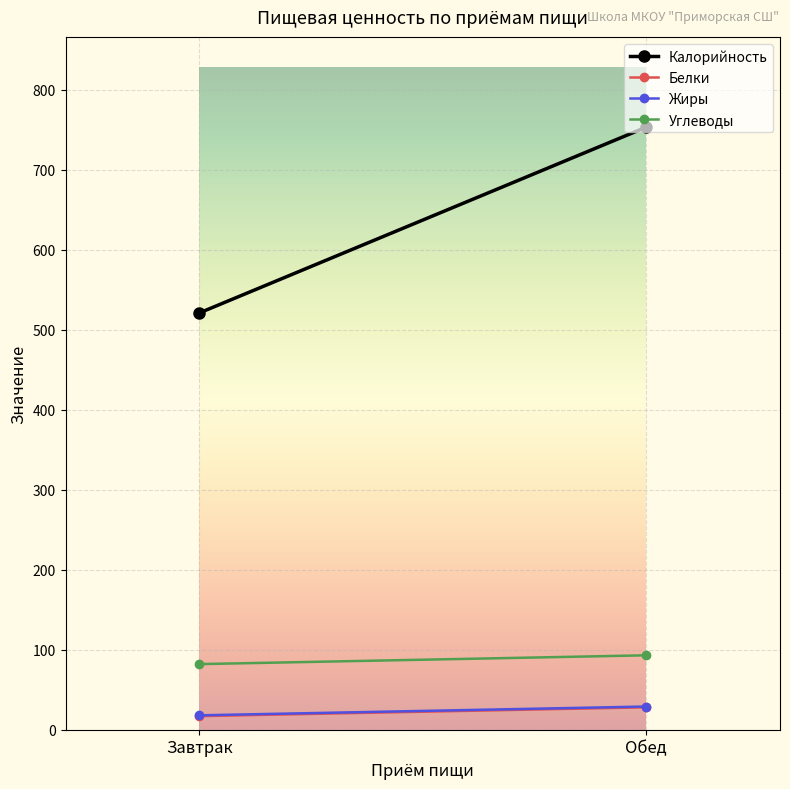

Rank the series at Обед from highest to lowest value.

Калорийность, Углеводы, Жиры, Белки